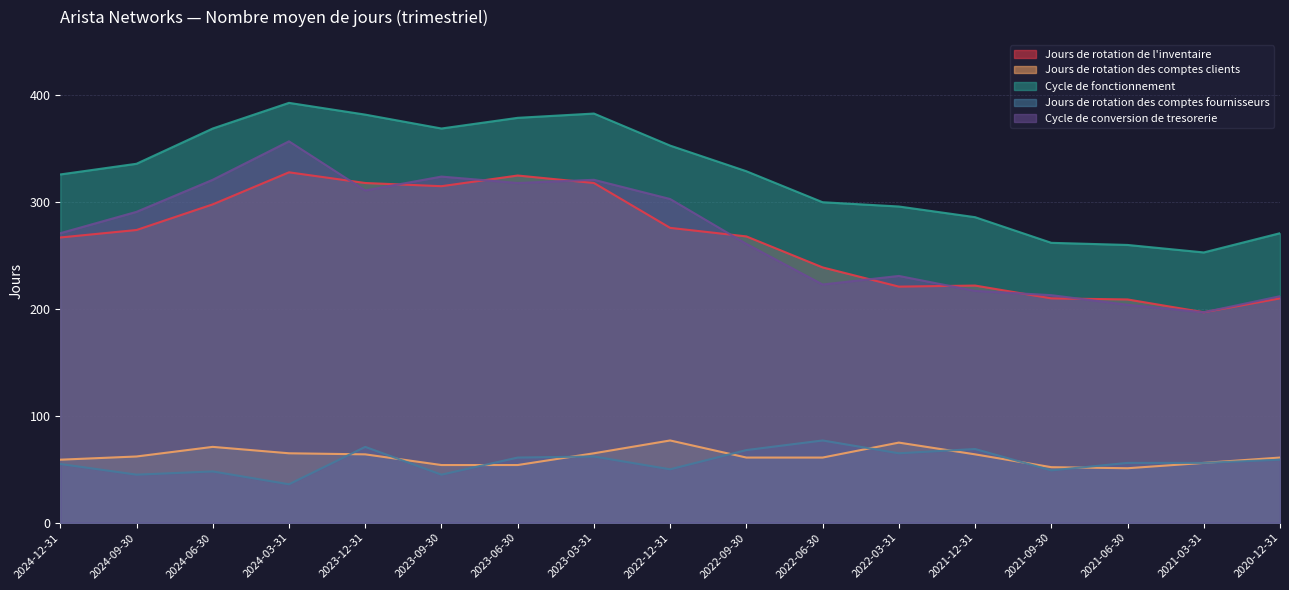

Reading left to right, list all the values displayed in this chart.

Jours de rotation de l'inventaire: 267	274	298	328	318	315	325	318	276	268	239	221	222	210	209	197	210
Jours de rotation des comptes clients: 59	62	71	65	64	54	54	65	77	61	61	75	64	52	51	56	61
Cycle de fonctionnement: 326	336	369	393	382	369	379	383	353	329	300	296	286	262	260	253	271
Jours de rotation des comptes fournisseurs: 55	45	48	36	71	45	61	62	50	68	77	65	69	49	56	56	59
Cycle de conversion de tresorerie: 271	291	321	357	311	324	318	321	303	261	223	231	217	213	204	197	212